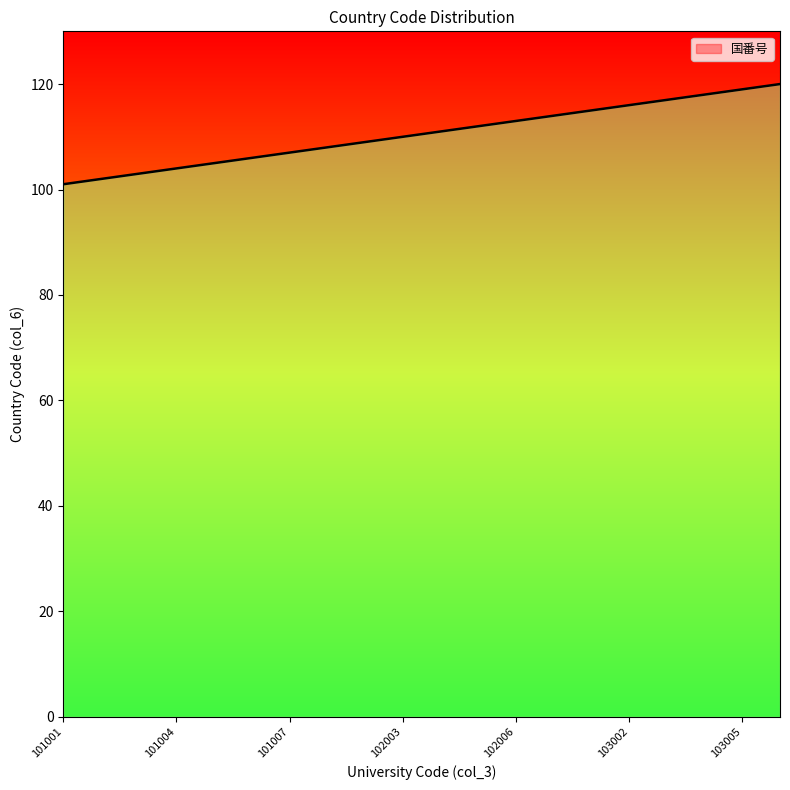

Approximately how many times larger is the value at 109 compared to 107?

1.0